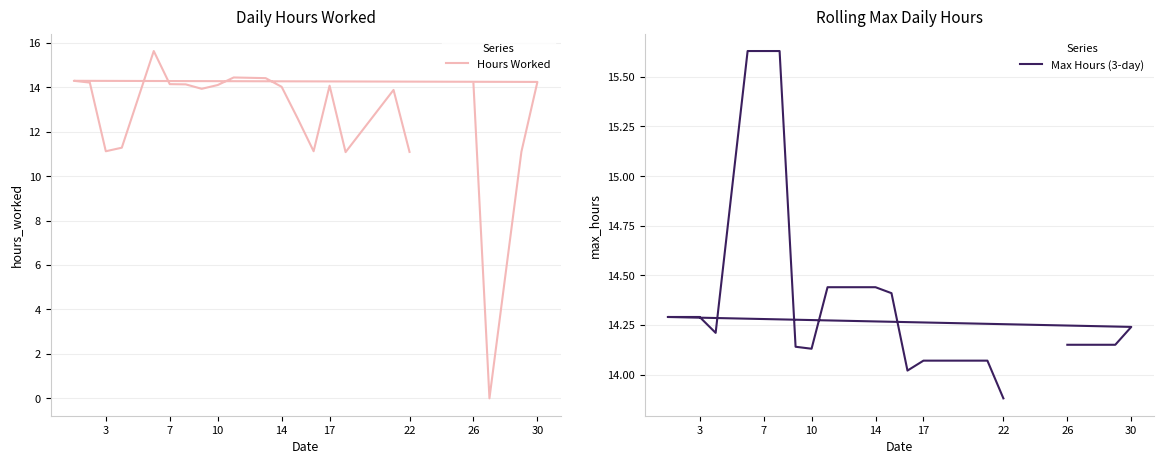

True or false: Max Hours (3-day) and Hours Worked cross at least once.

False